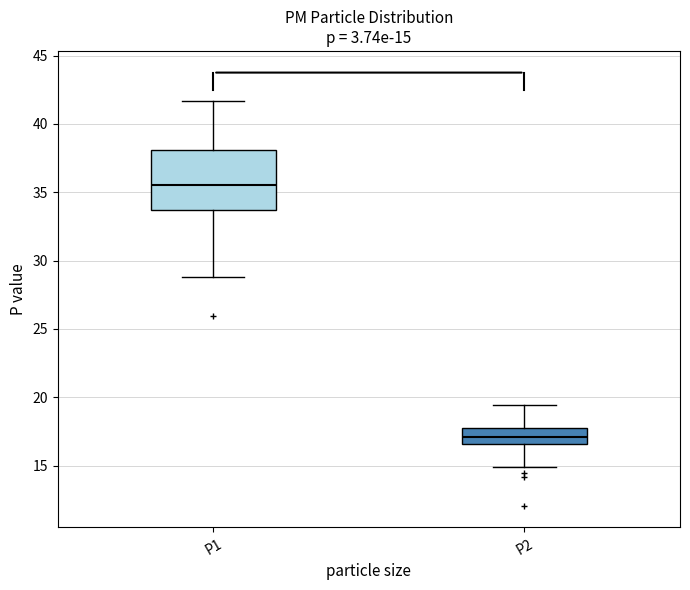

Comparing the boxes themselves (not the whiskers), which one is the tallest?

P1